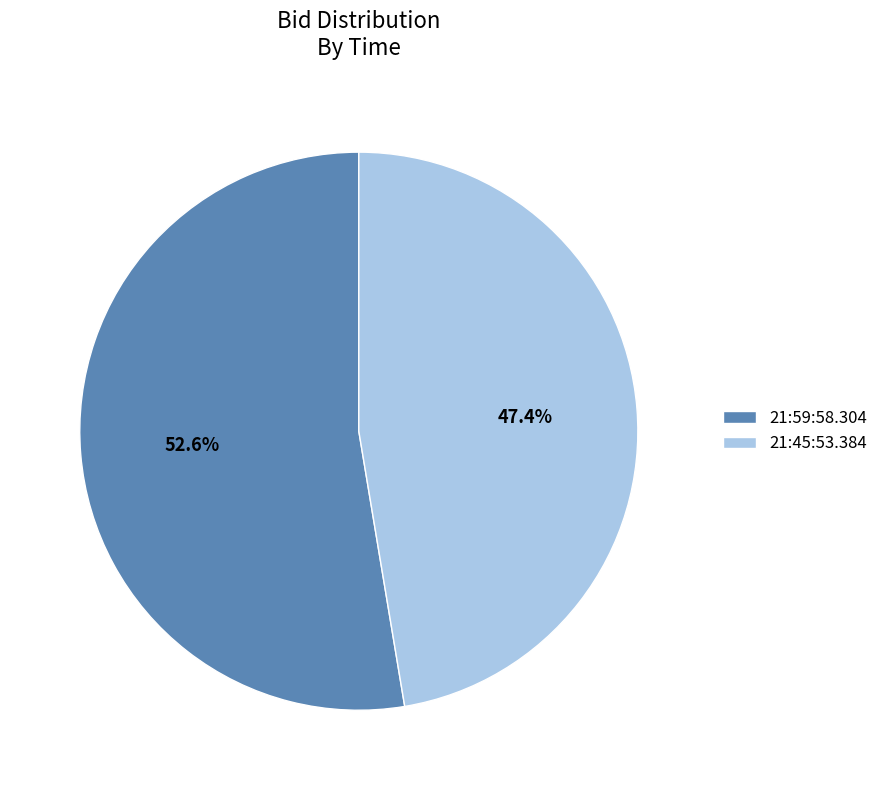

Is 21:45:53.384 the majority of the pie?

No